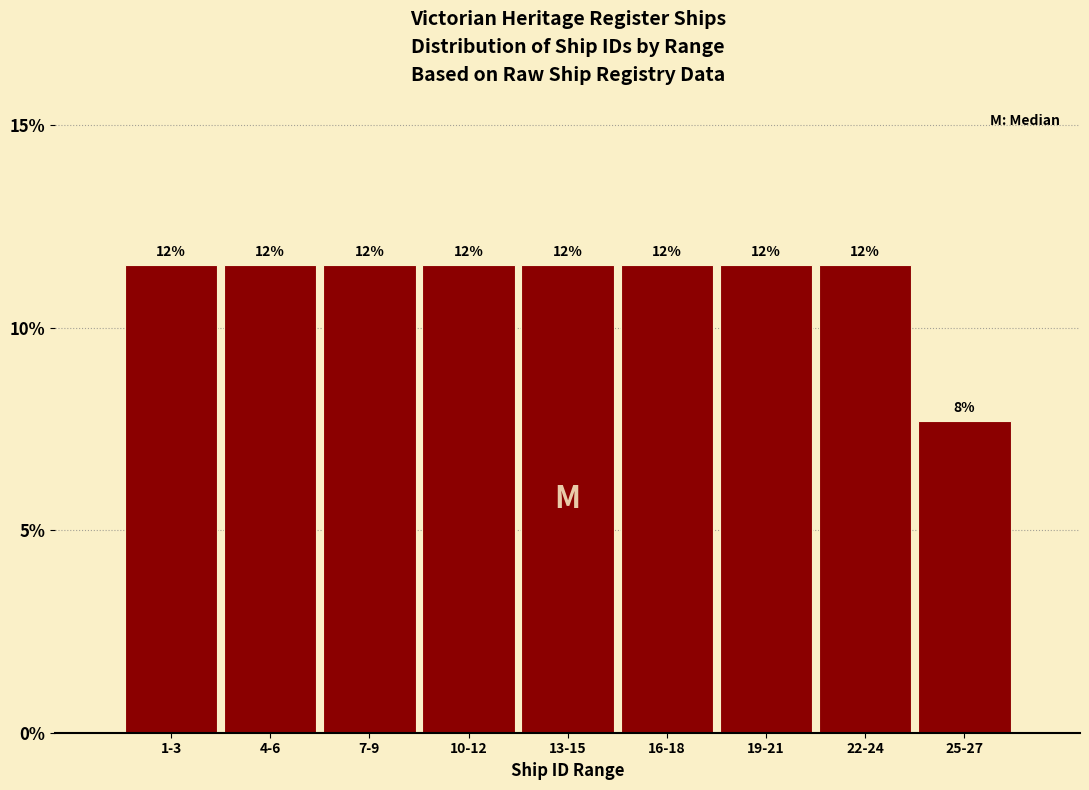

How many bars are there in total?

9